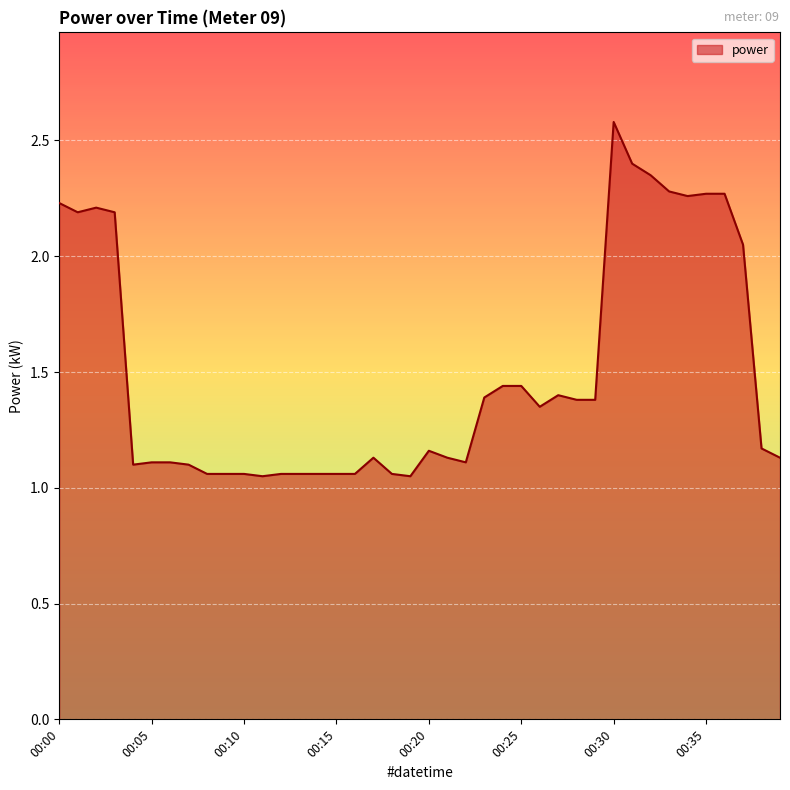

What is the greatest value displayed?

2.6